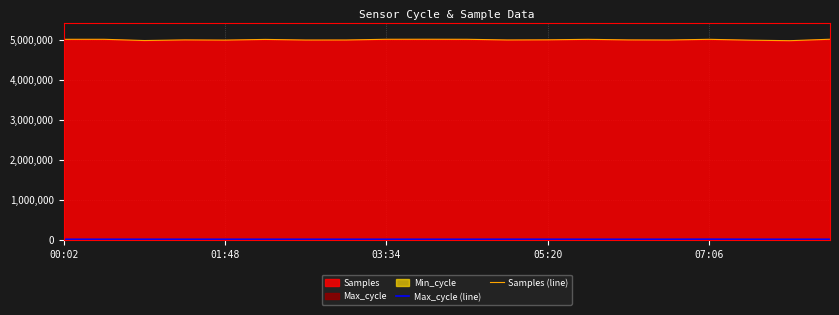

Read the Samples (line) value at 9, to the nearest 100.

5010100